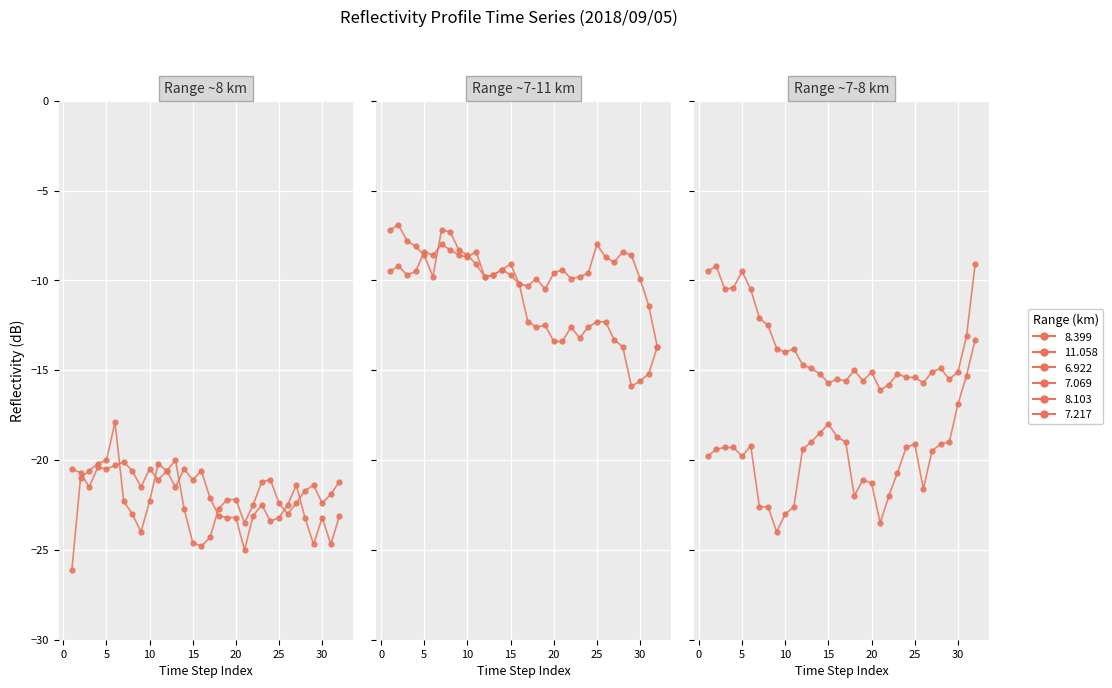

True or false: 11.058 has more than 1 interior local peaks.

True